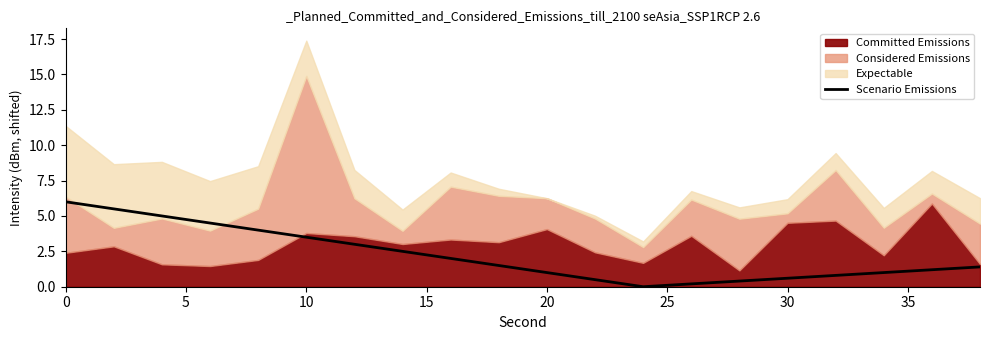

The value of Scenario Emissions at 10 is 3.5. True or false?

True